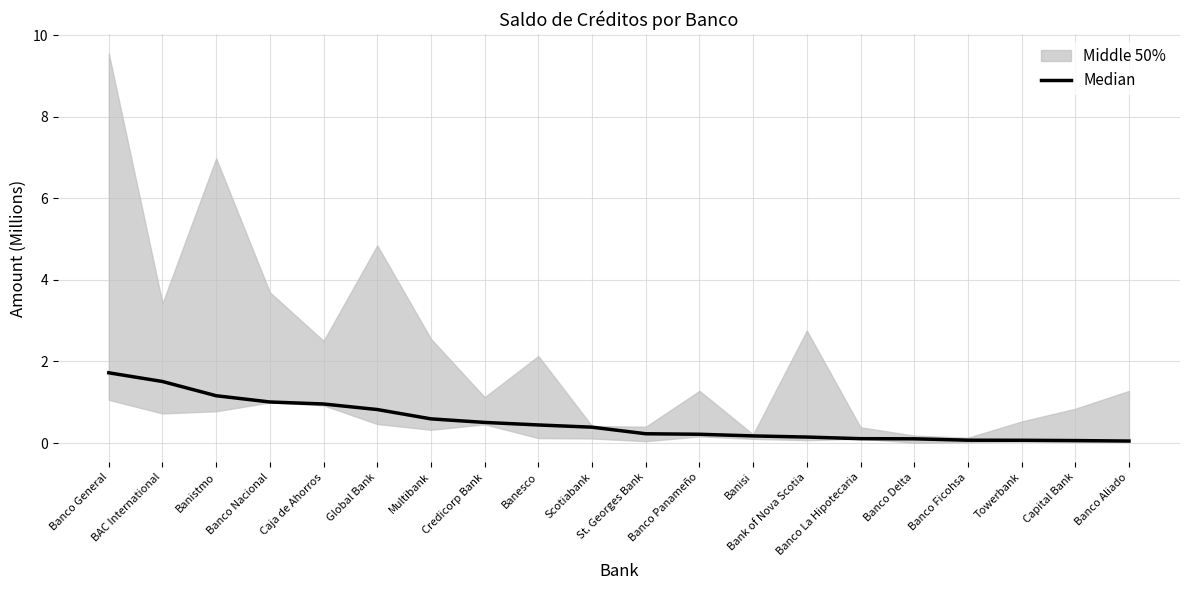

What position from the left is Banco General?

1